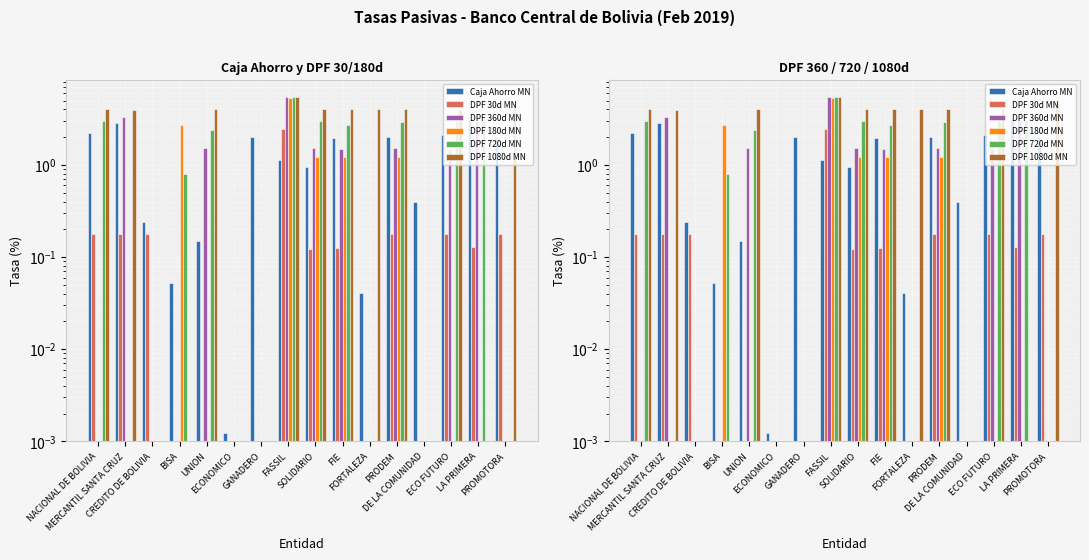

The DPF 30d MN series shows 0.1 at ECO FUTURO. True or false?

False